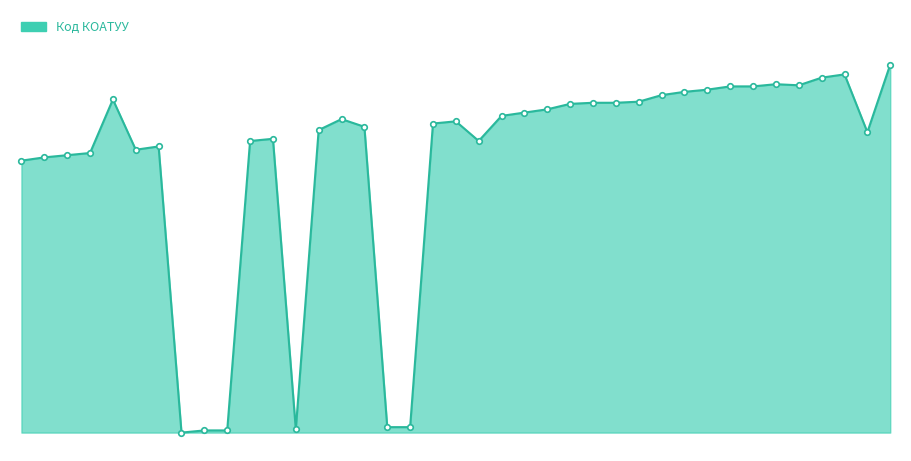

How many lines are shown in the chart?

1